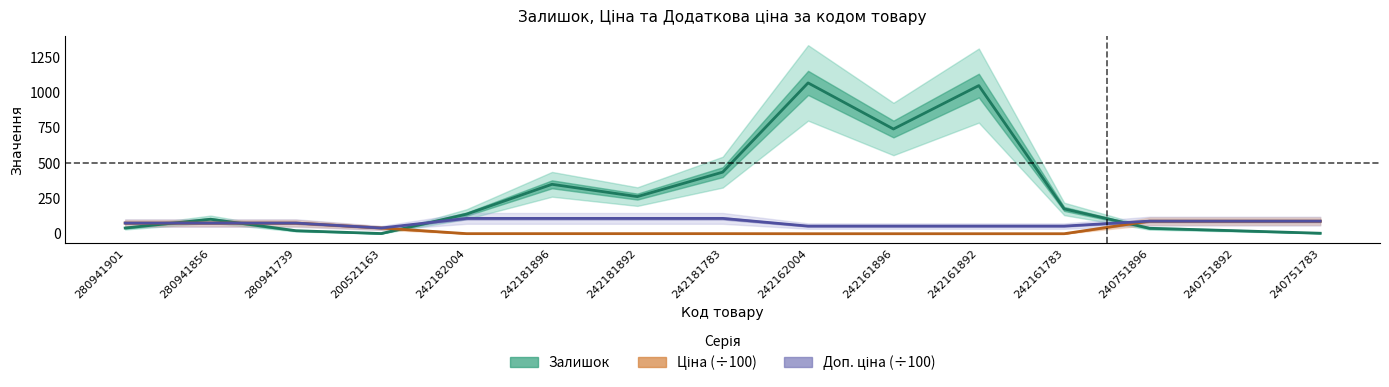

How many values in the Залишок series are below 139?

7